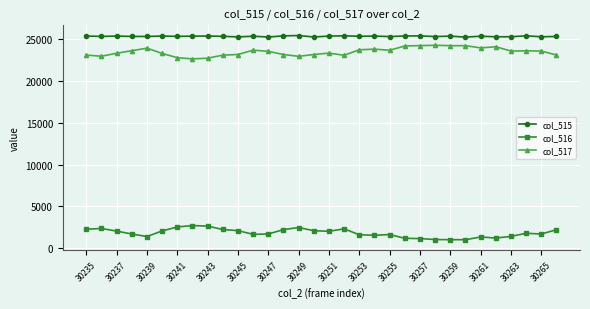

What is the difference between the maximum and minimum values in the col_517 series?

1627